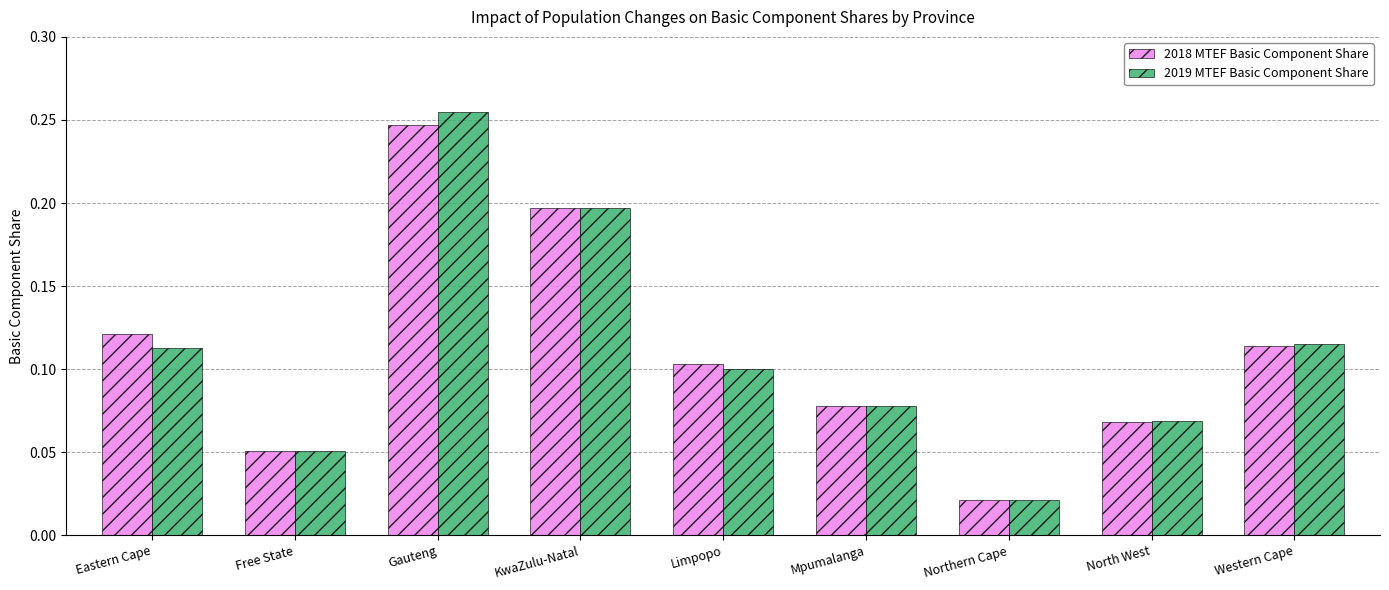

At which category does the chart reach its peak across all series?

Gauteng